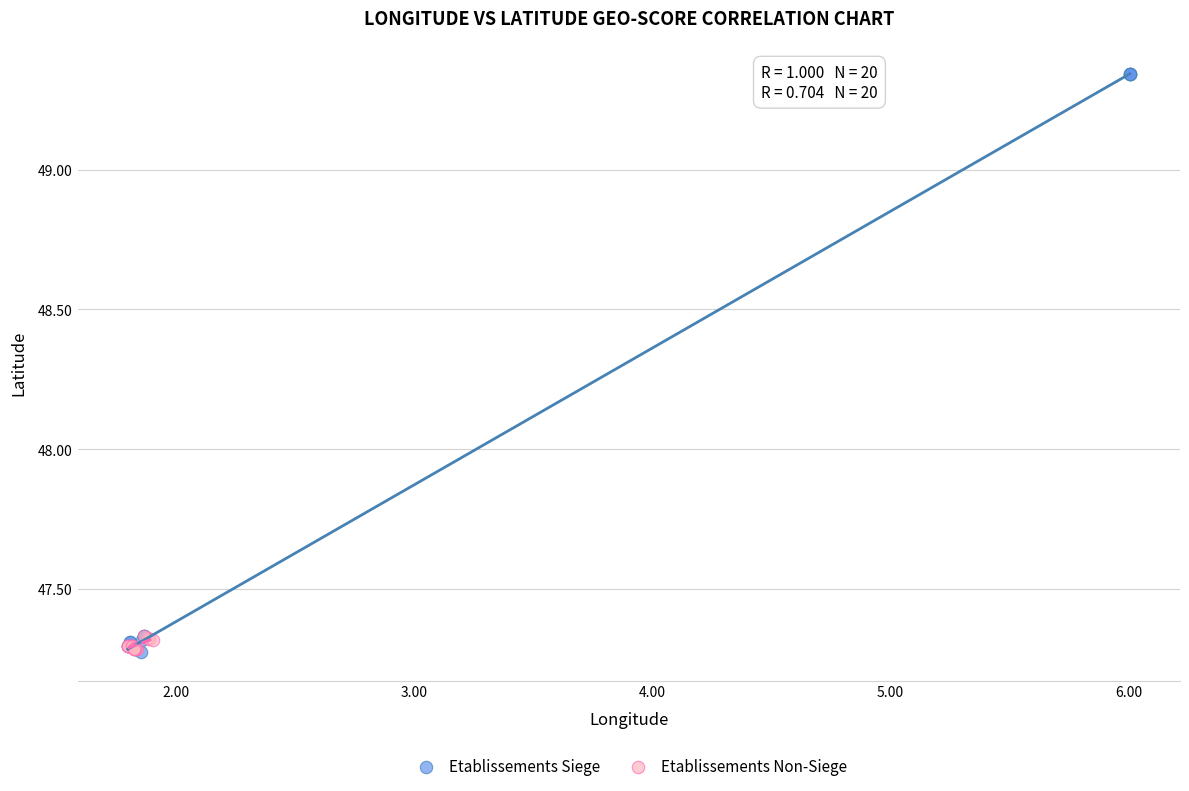

What are all the series names shown in the legend?

Etablissements Siege, Etablissements Non-Siege